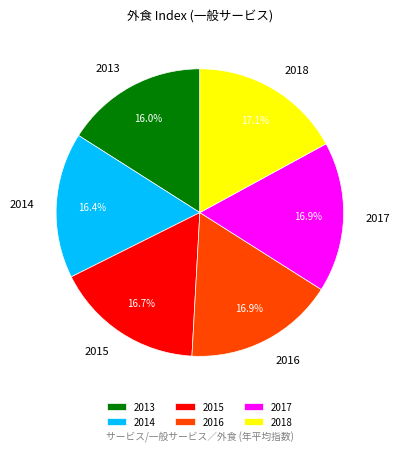

To the nearest percent, what is the difference between the largest and smallest slice percentages?

1%